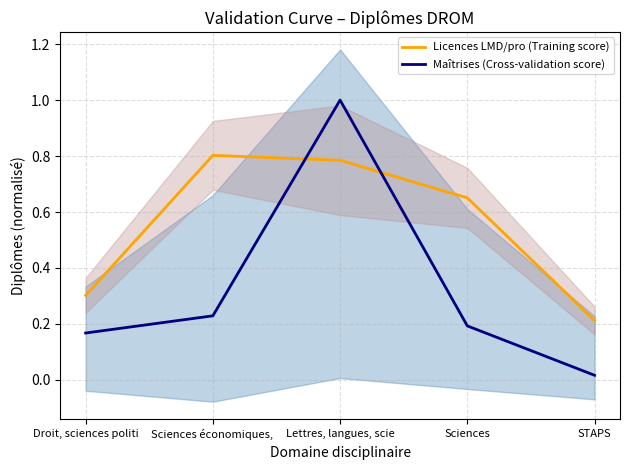

What is the sum of the Licences LMD/pro (Training score) values at Sciences and Droit, sciences politi?

1.0